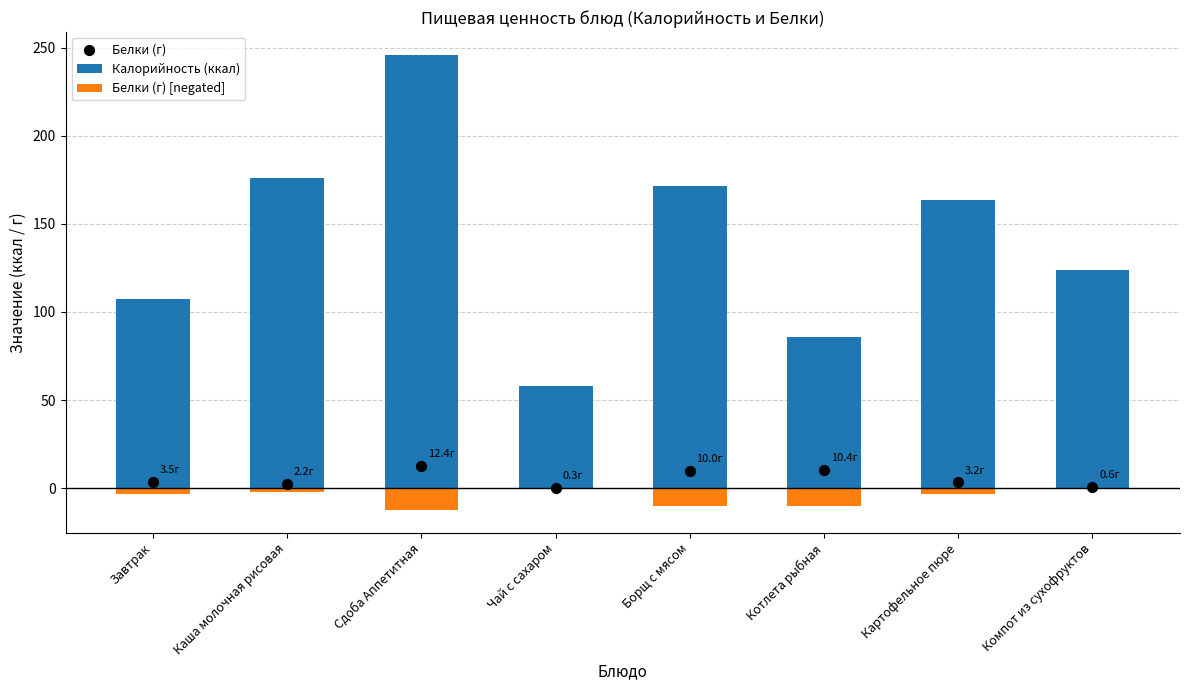

What are all the series names shown in the legend?

Калорийность (ккал), Белки (г) [negated], Белки (г)